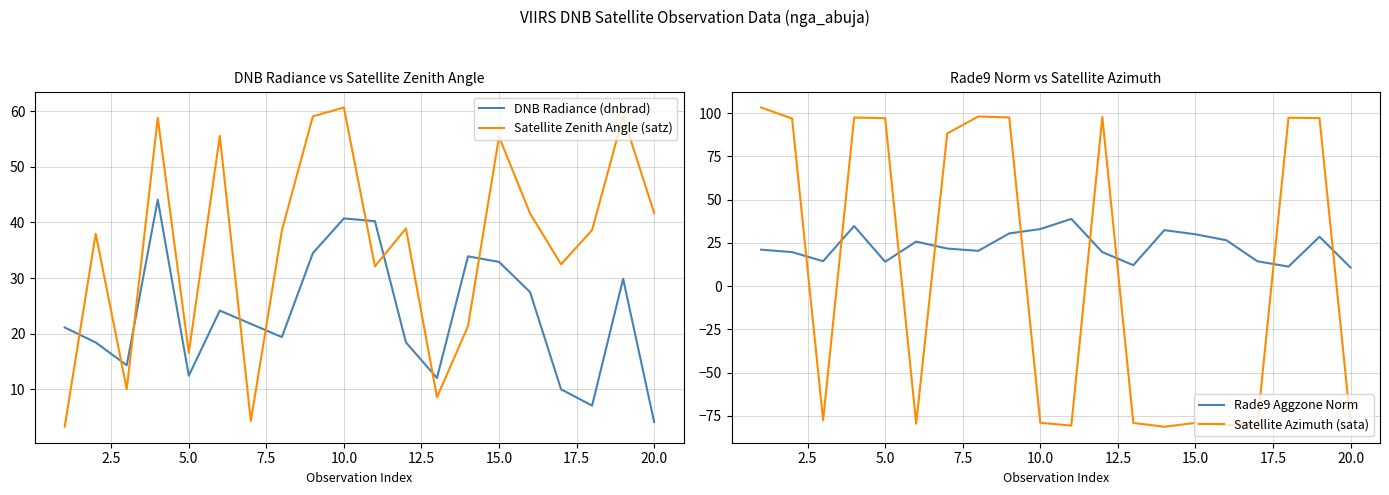

In DNB Radiance (dnbrad), how many points are higher than both neighbors (excluding endpoints)?

5